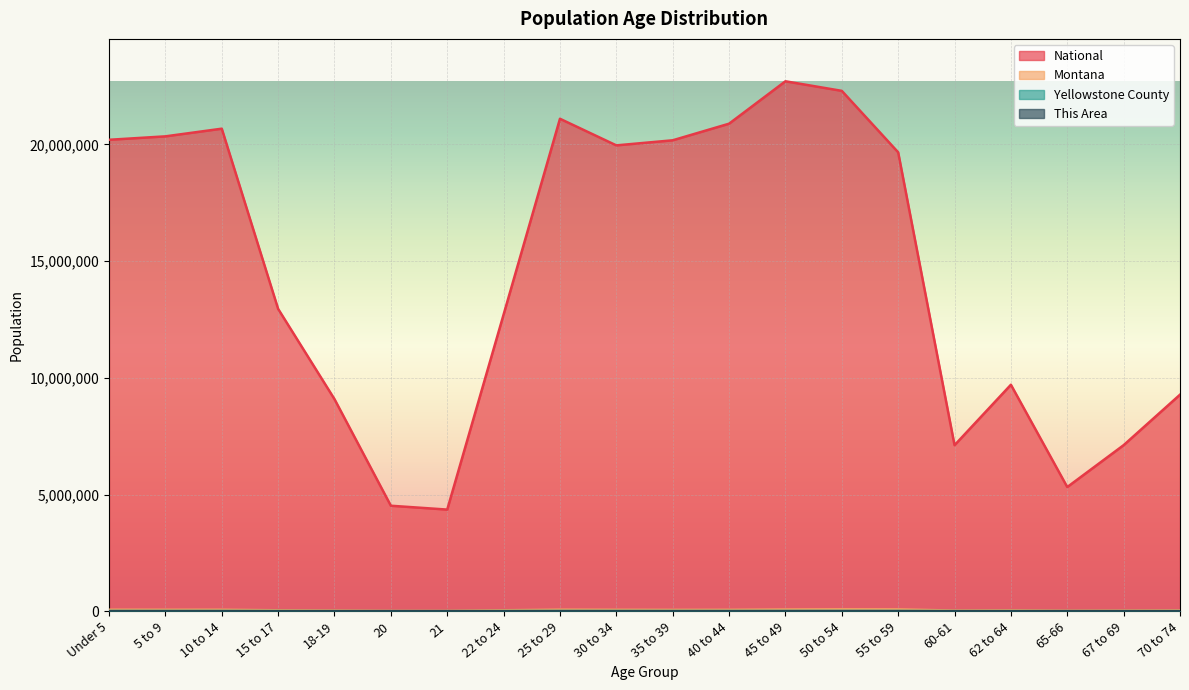

What is the average value of the Yellowstone County series?

6892